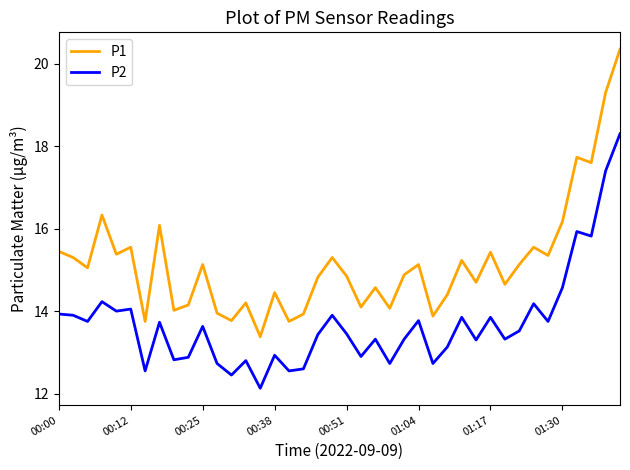

Rank the series by their maximum value, from lowest to highest.

P2, P1